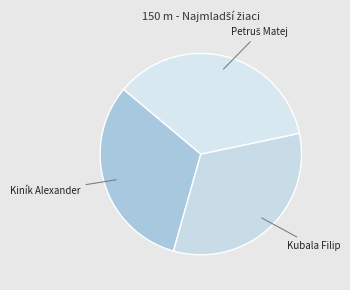

What is the smallest slice in the pie chart?

Kiník Alexander